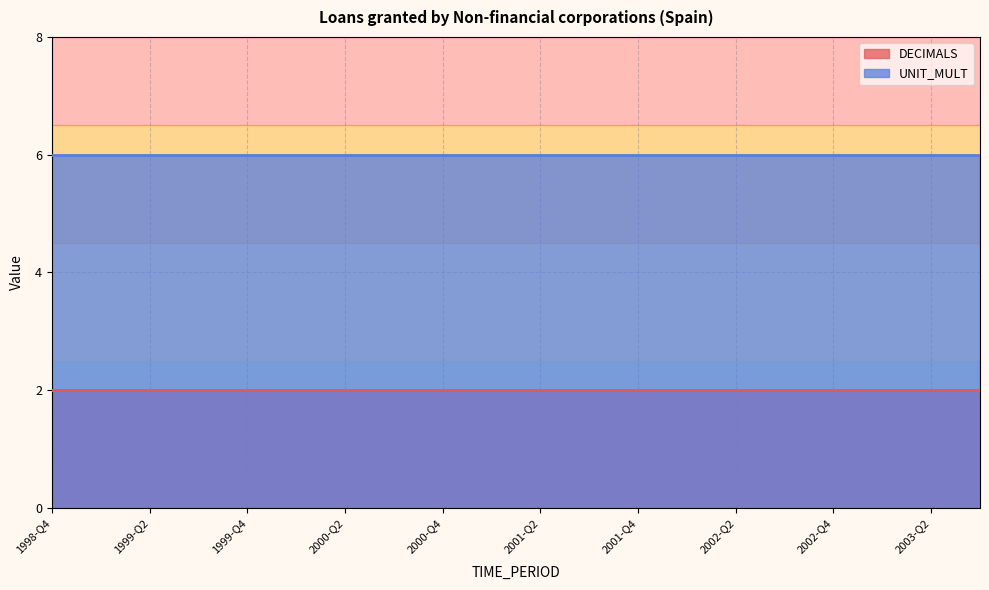

Which has a higher value, 2003-Q1 or 1999-Q3?

2003-Q1